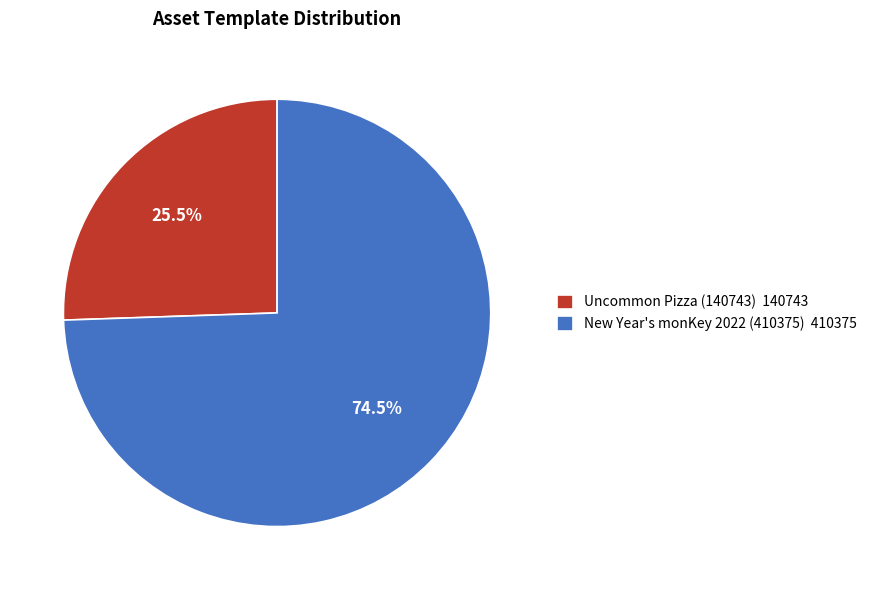

Is there any slice that represents more than half of the pie?

Yes